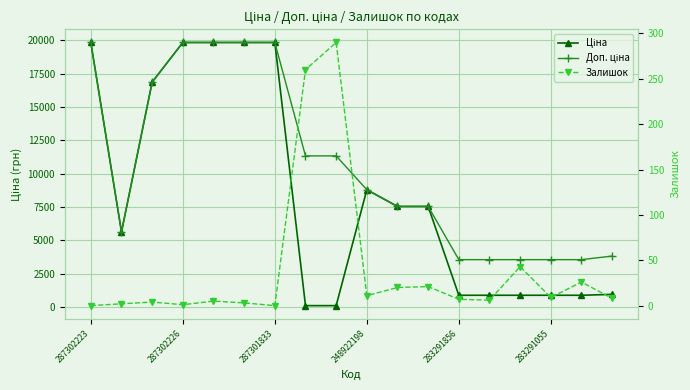

What are all the series names shown in the legend?

Ціна, Доп. ціна, Залишок